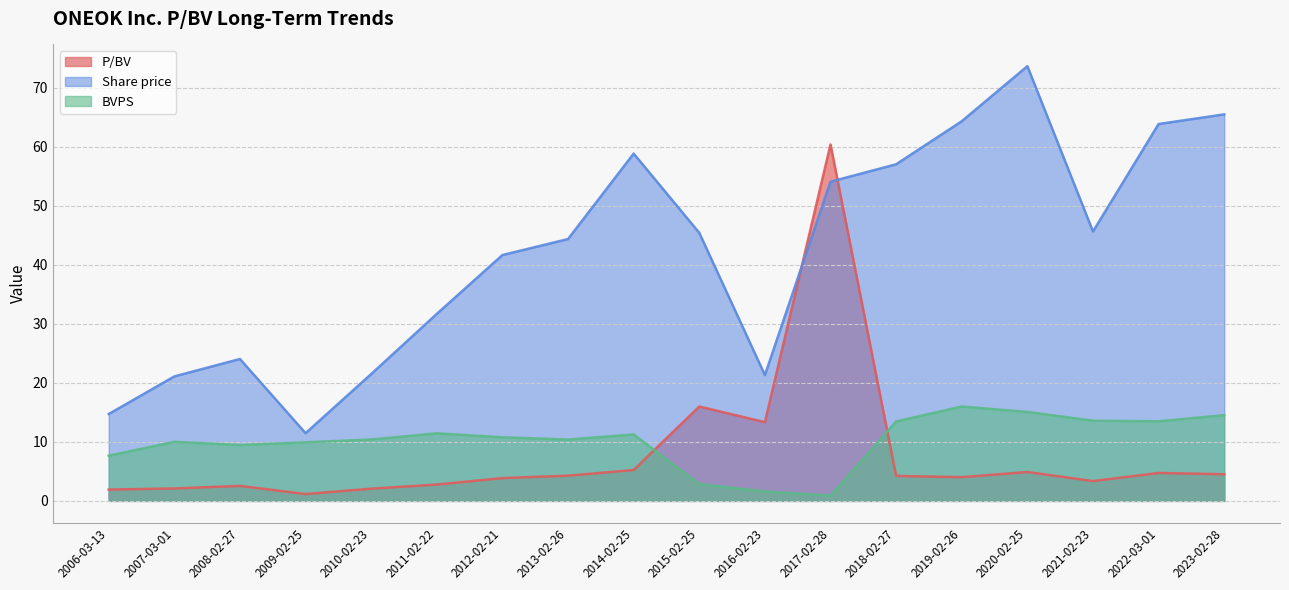

How many lines are shown in the chart?

3